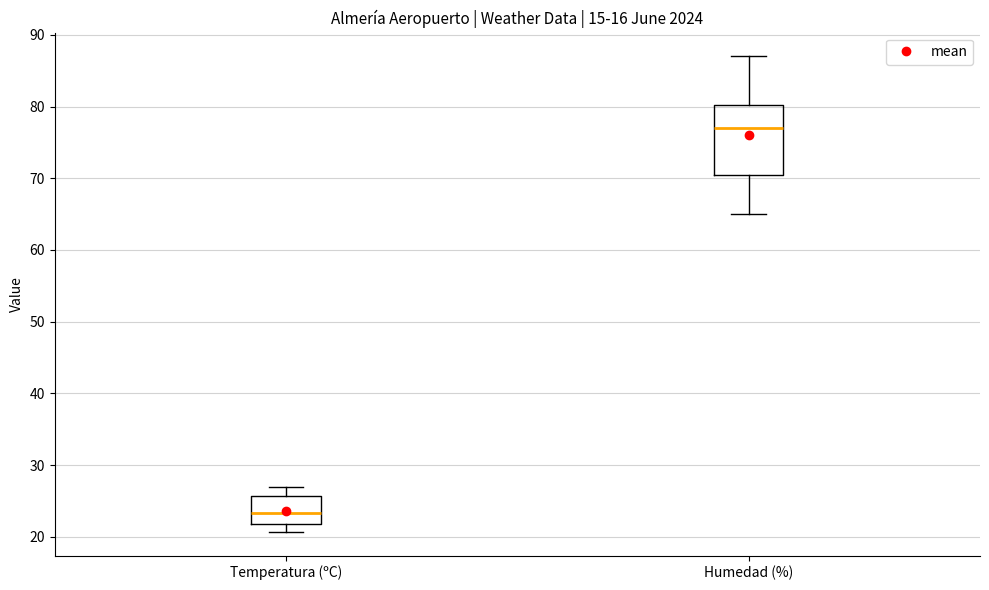

Which box is the tallest, from its lower edge to its upper edge?

Humedad (%)